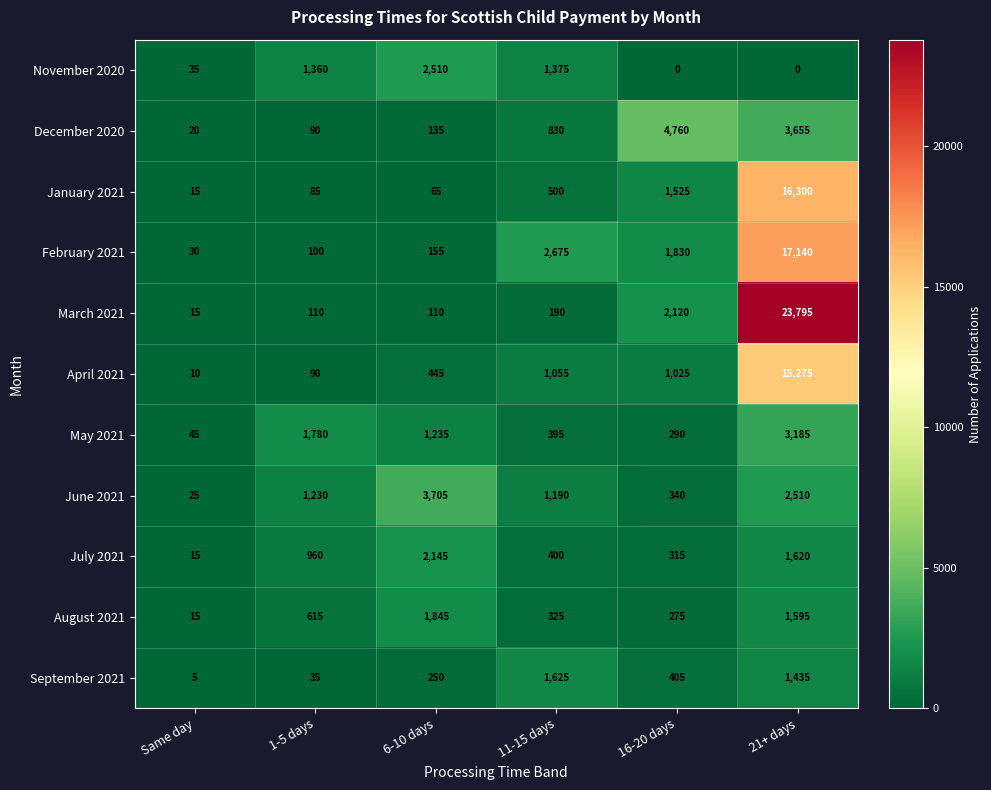

At which label does June 2021 reach its peak?

6-10 days